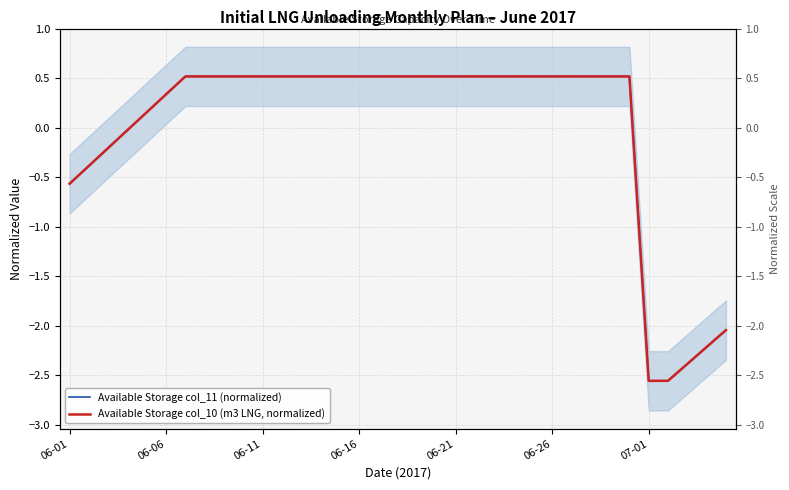

The value of Available Storage col_11 (normalized) at 23 is 0.5. True or false?

True